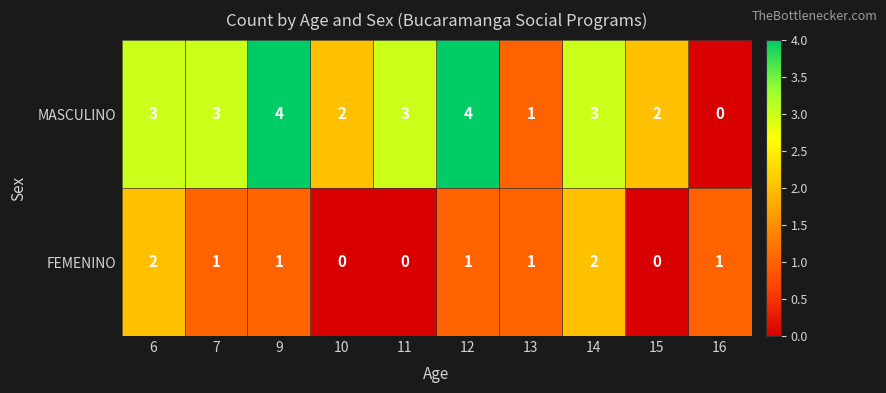

Reading left to right, list all the values displayed in this chart.

MASCULINO: 6=3	7=3	9=4	10=2	11=3	12=4	13=1	14=3	15=2	16=0
FEMENINO: 6=2	7=1	9=1	10=0	11=0	12=1	13=1	14=2	15=0	16=1